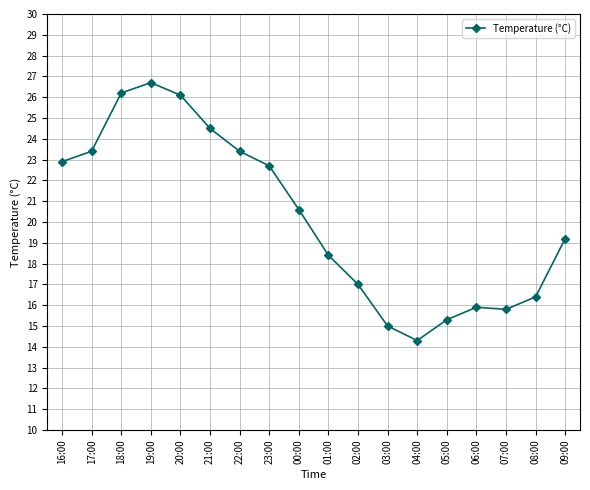

Where is the first local maximum?

19:00